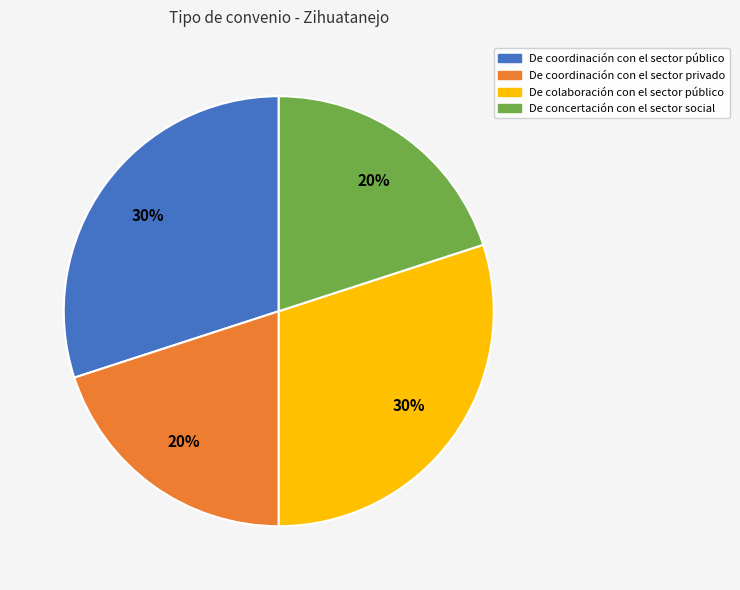

Does any single category account for the majority?

No